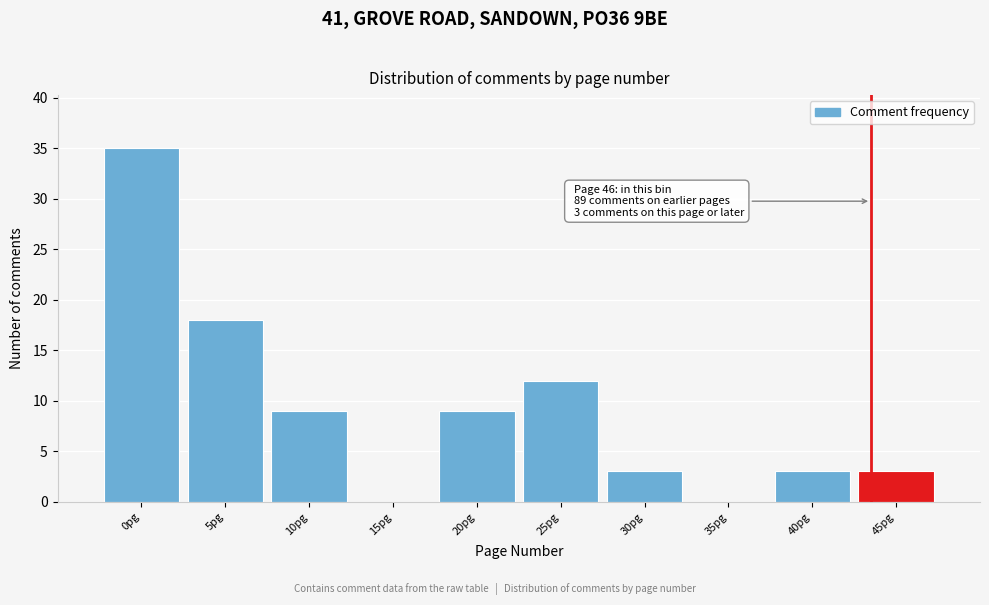

Reading left to right, list all the values displayed in this chart.

0pg=35	5pg=18	10pg=9	15pg=0	20pg=9	25pg=12	30pg=3	35pg=0	40pg=3	45pg=3